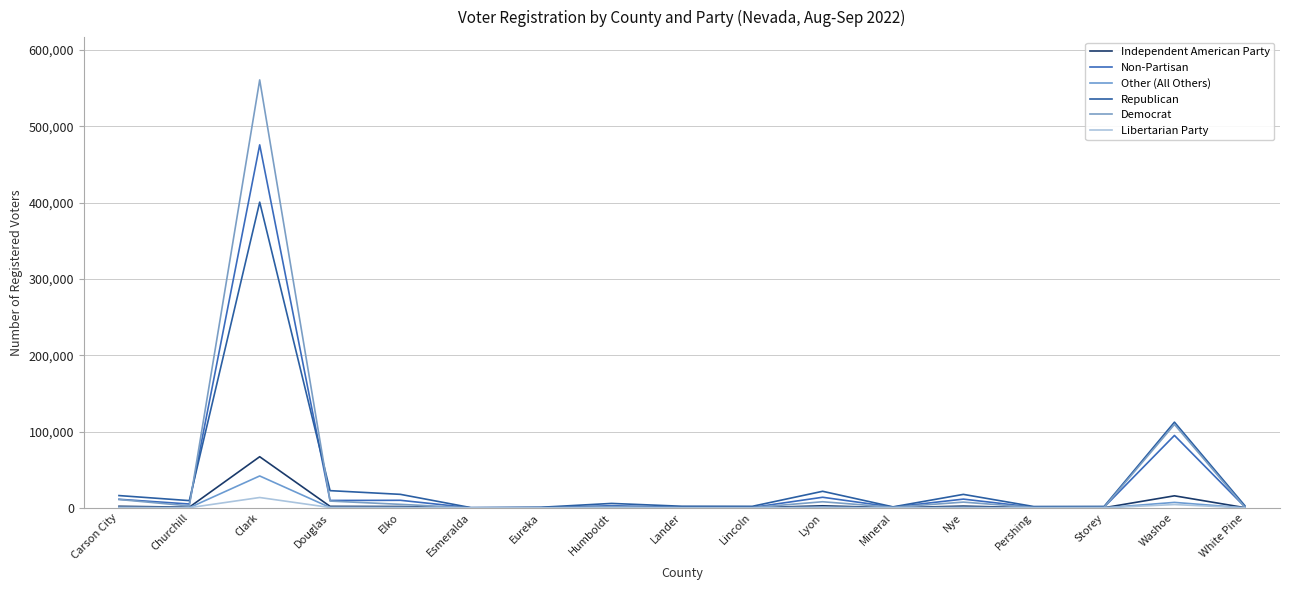

Is this an area chart (filled region under the line)?

No